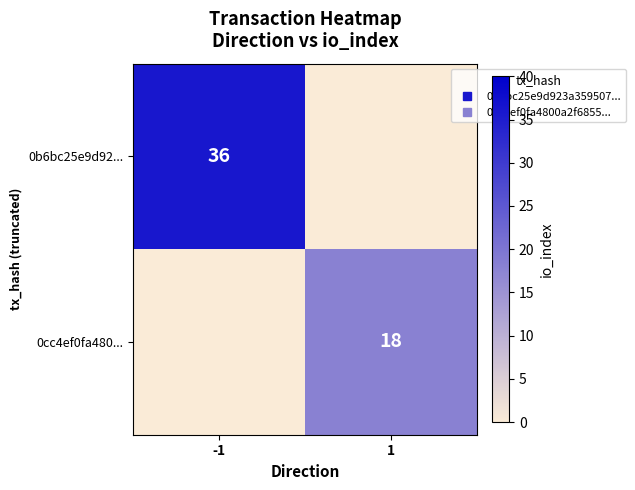

What is the difference between the 0cc4ef0fa480... values at 1 and -1?

18